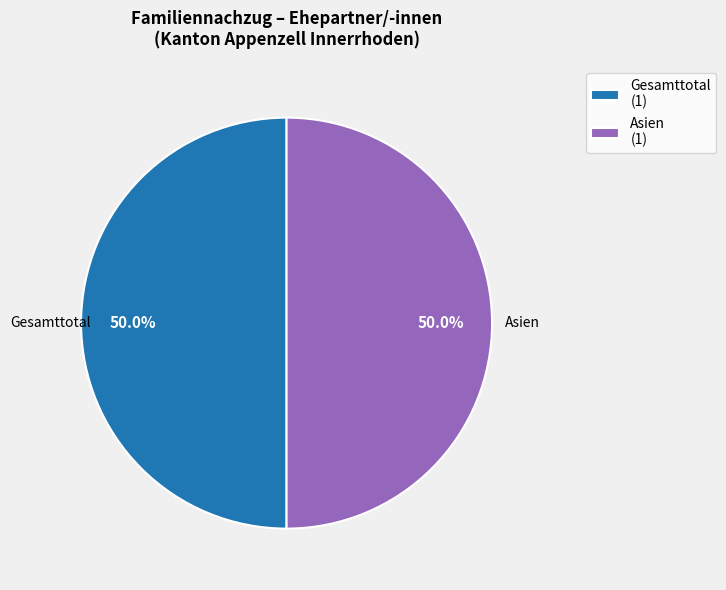

Approximately how many times larger is the value at Asien compared to Gesamttotal?

1.0